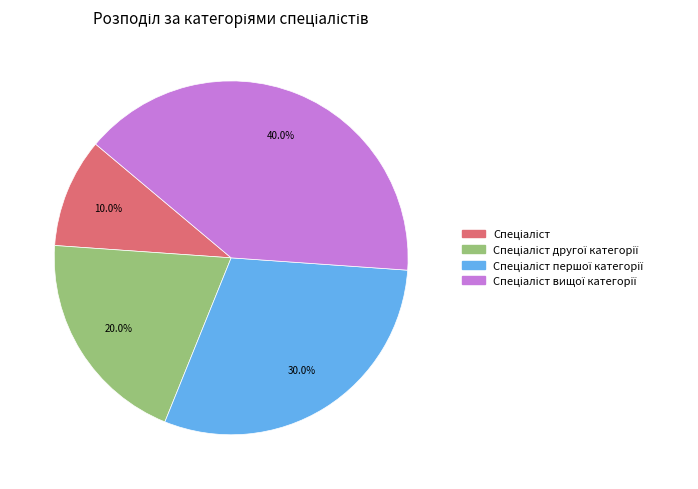

Is there a majority slice in this chart?

No